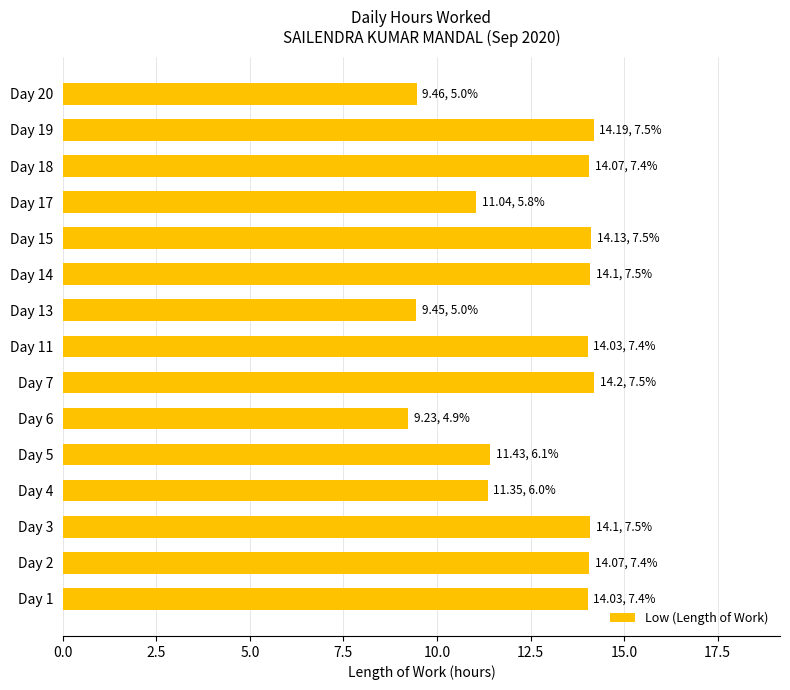

At which label is the value closest to 11?

Day 17